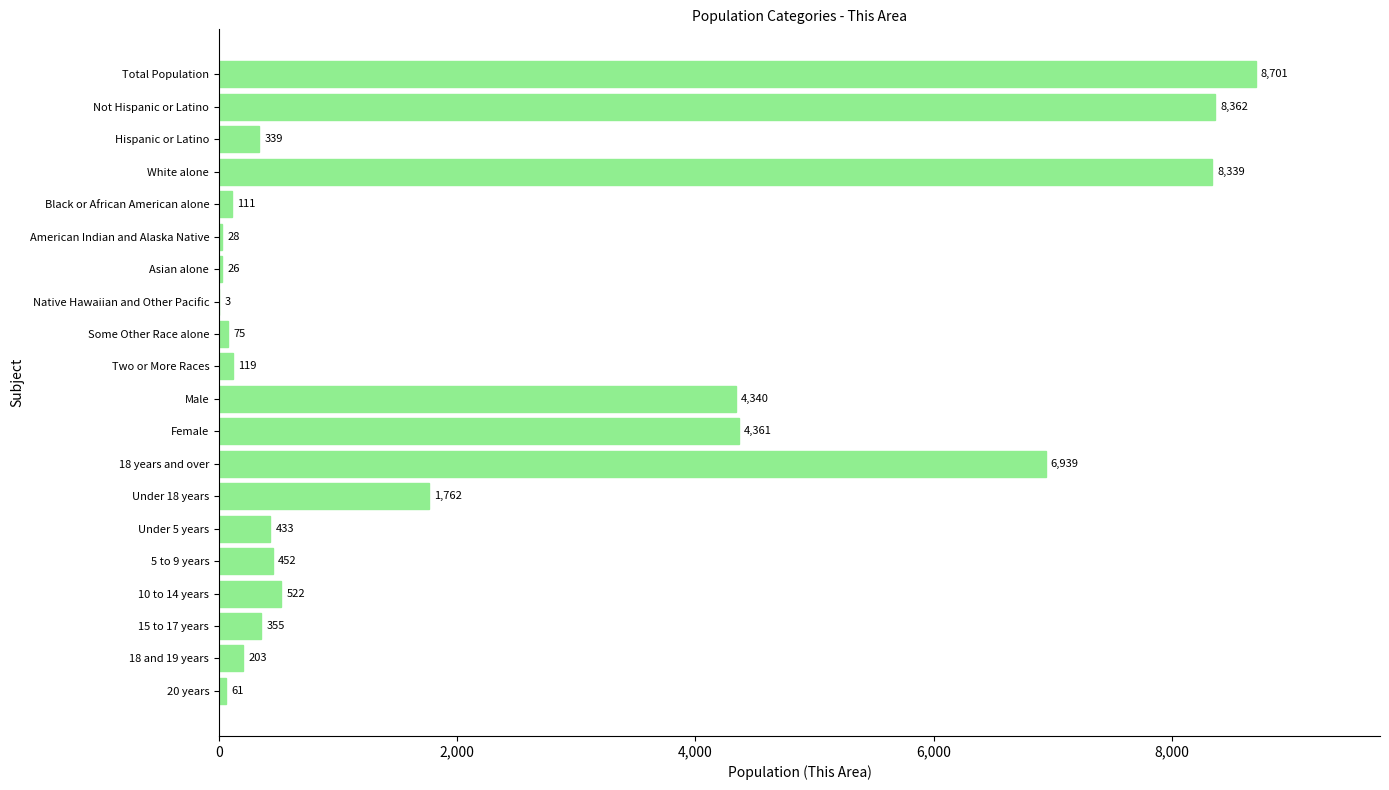

Approximately how many times larger is the value at 5 to 9 years compared to Hispanic or Latino?

1.3